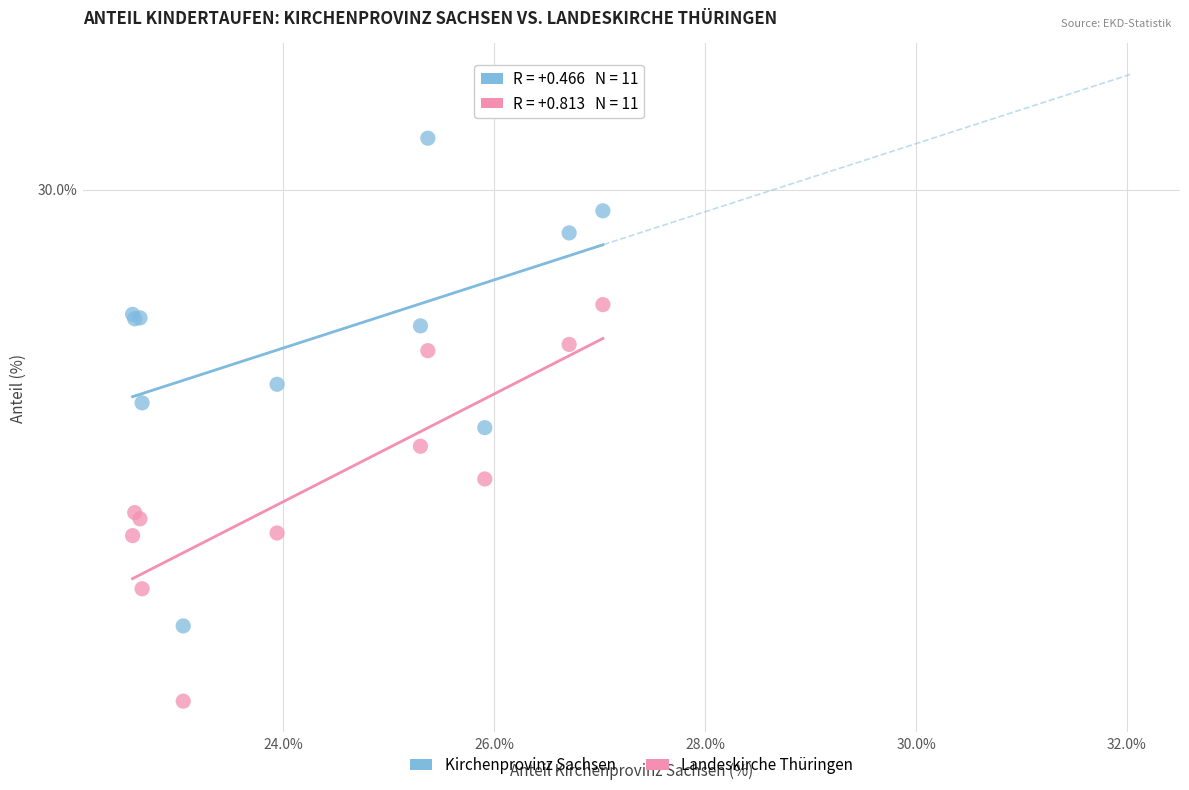

What are all the series names shown in the legend?

Kirchenprovinz Sachsen, Landeskirche Thüringen